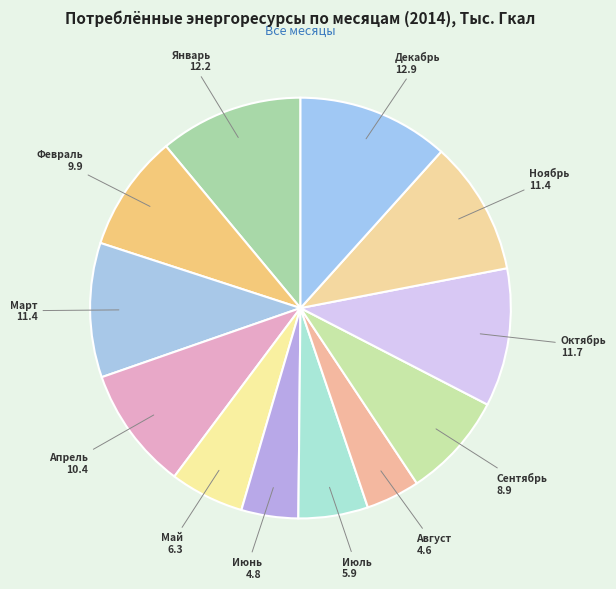

To the nearest percent, what is the difference between the largest and smallest slice percentages?

8%